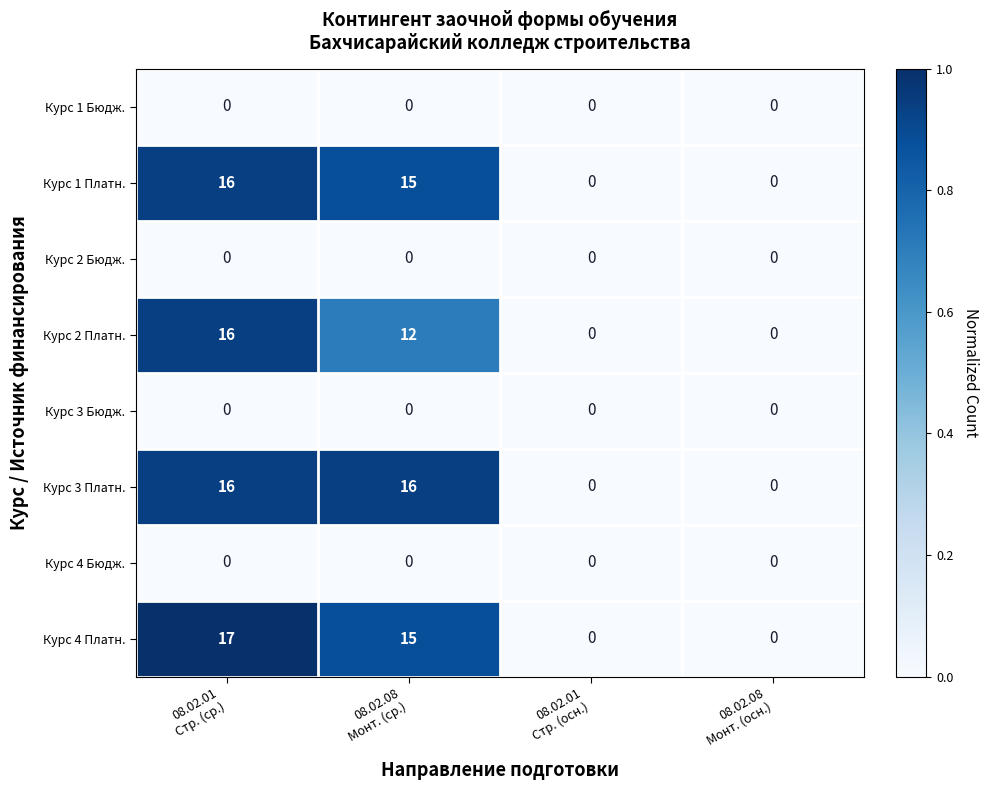

Which series has the largest range (max minus min)?

Курс 4 Платн.